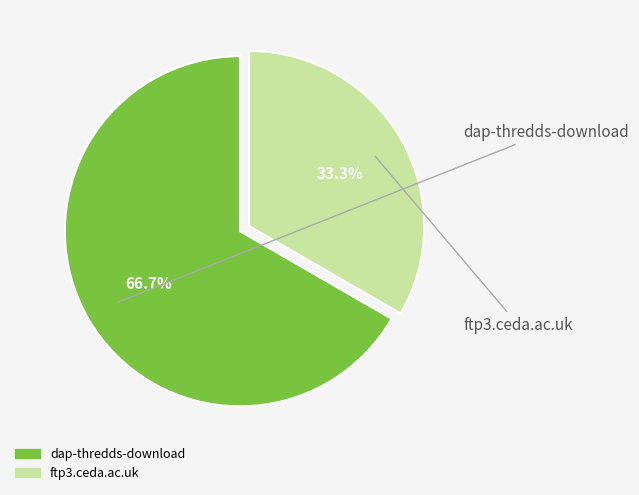

Rank the categories by value from lowest to highest.

ftp3.ceda.ac.uk, dap-thredds-download